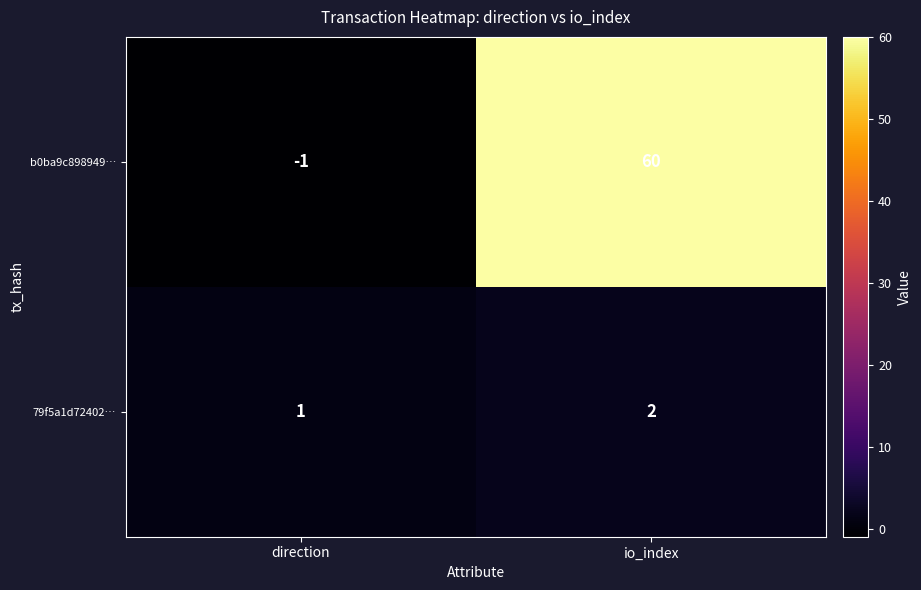

Which series has the largest range (max minus min)?

b0ba9c898949…